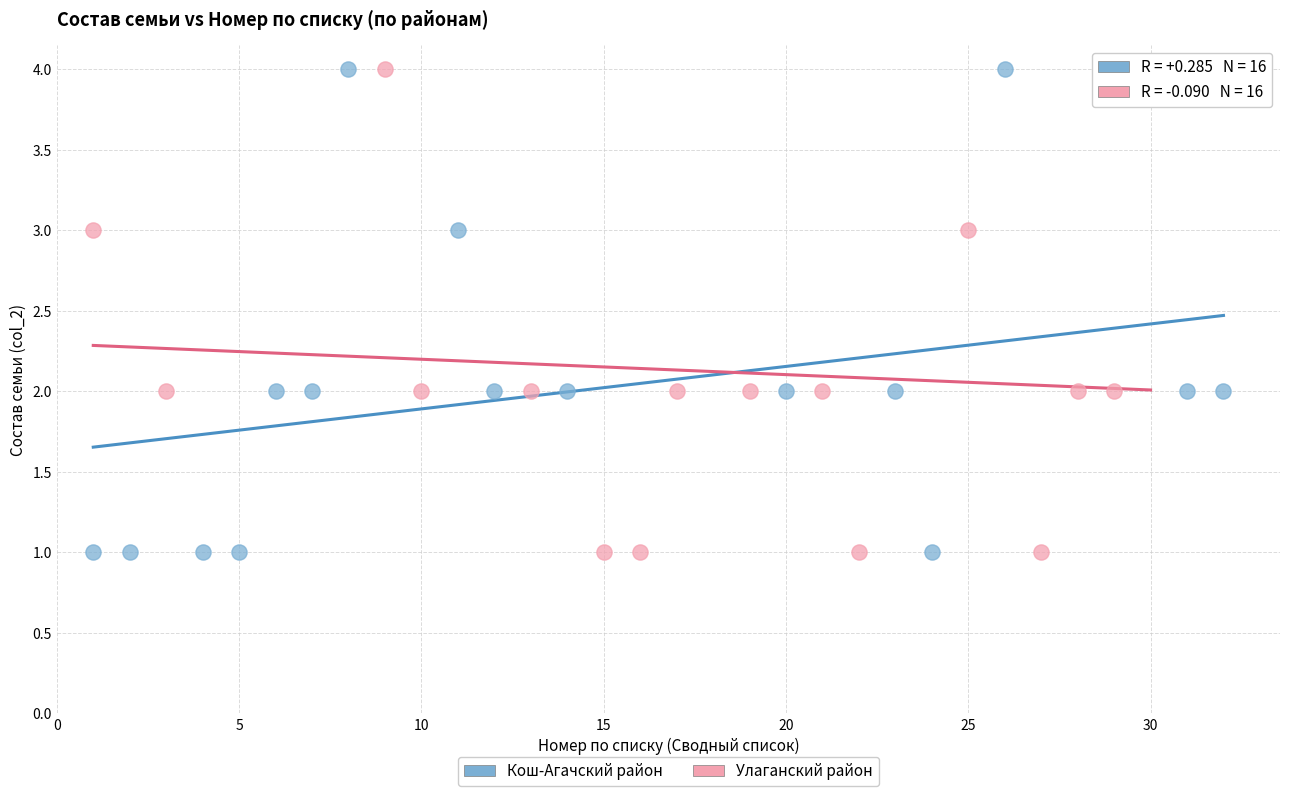

What are all the series names shown in the legend?

Кош-Агачский район, Улаганский район